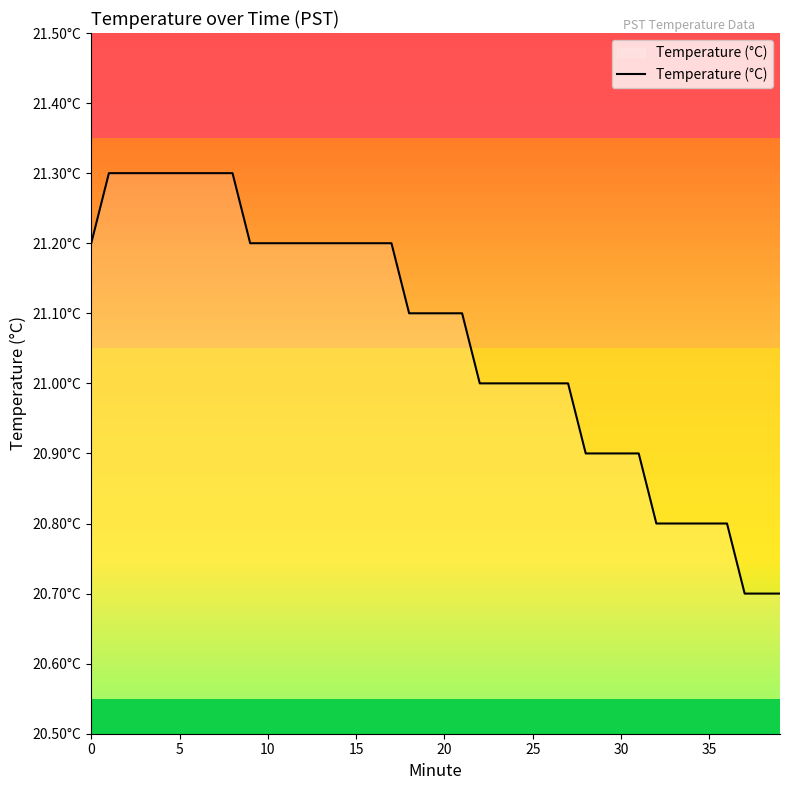

Is this an area chart (filled region under the line)?

Yes